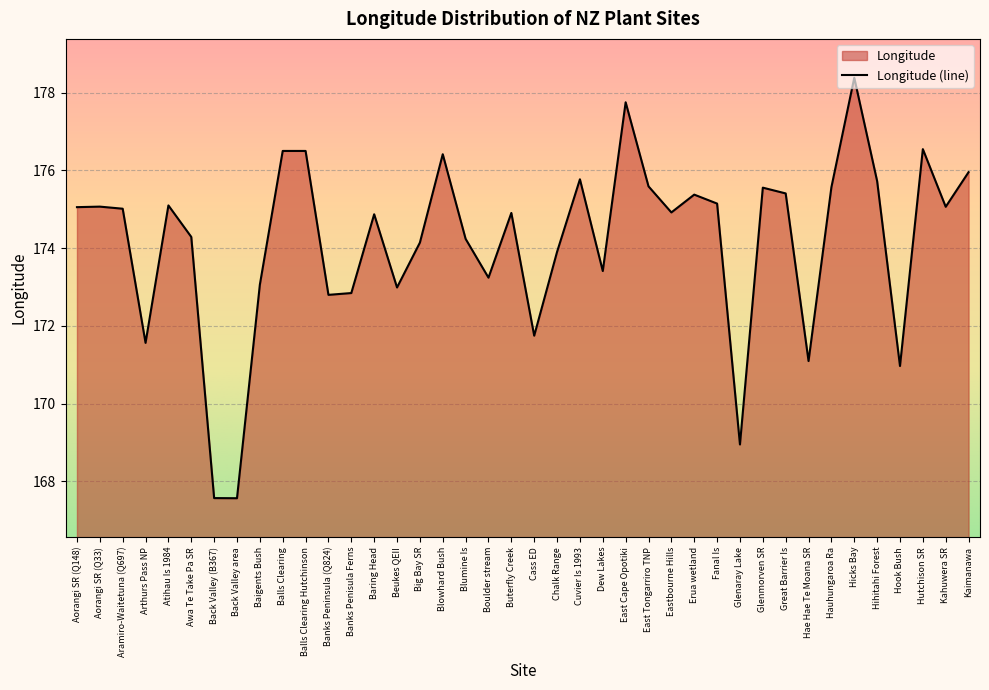

How many interior local valleys (lower than both neighbors) does the data have?

12